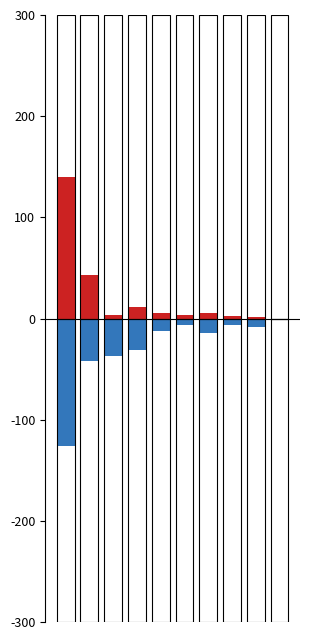

What is the average value of the Balls (neg) series?

-28